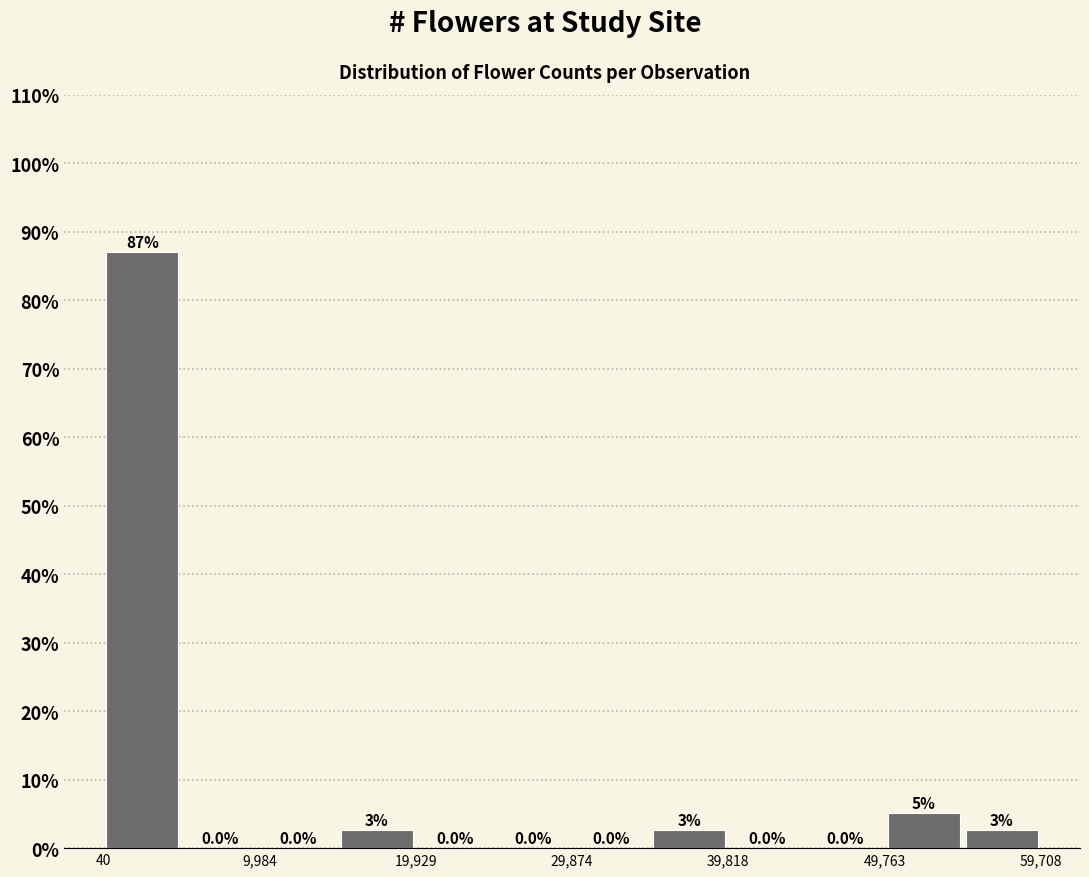

Which range on the x-axis has the tallest bar?

0 to 5000